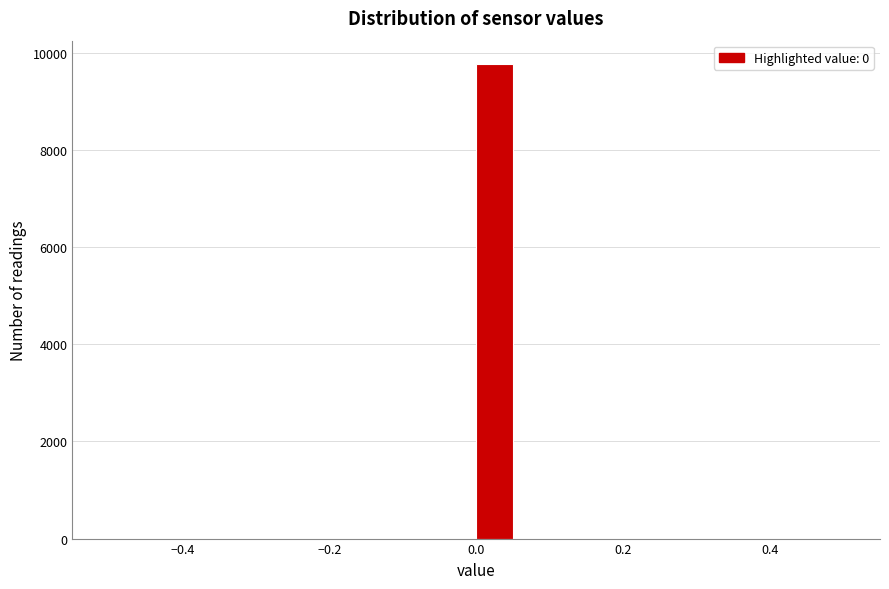

Read against the x-axis, roughly where is the centre of the tallest bar?

0.02